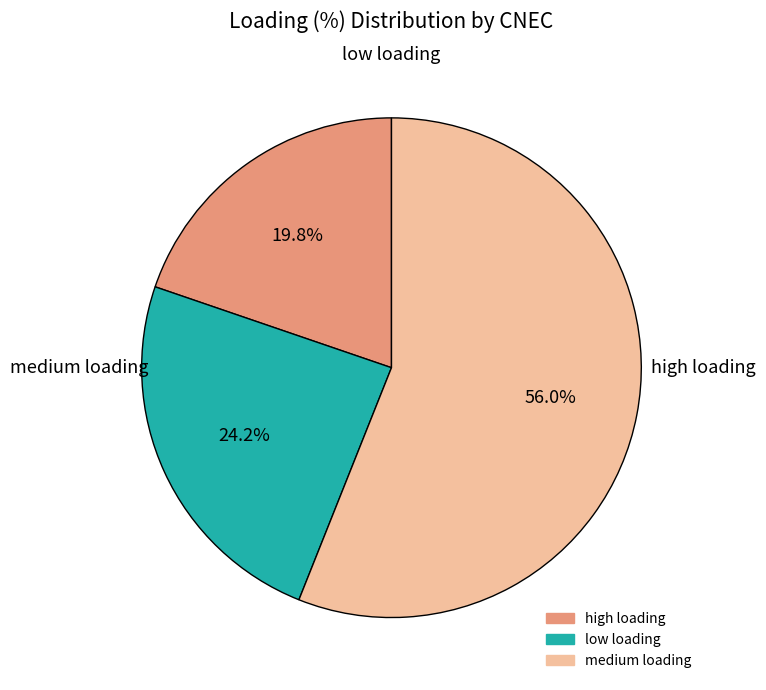

Is there a majority slice in this chart?

Yes